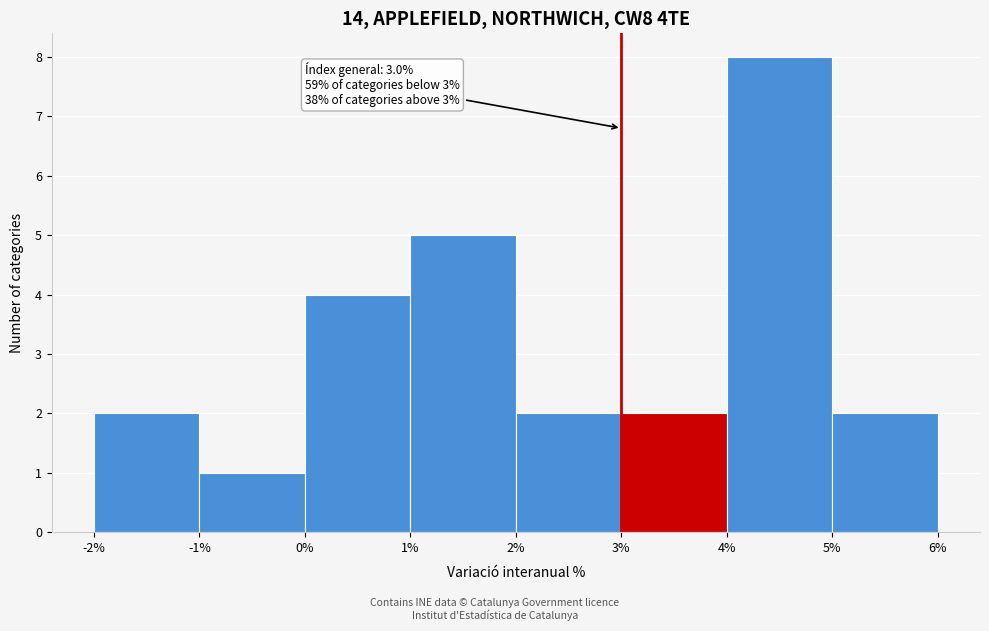

Which range on the x-axis has the tallest bar?

4% to 5%